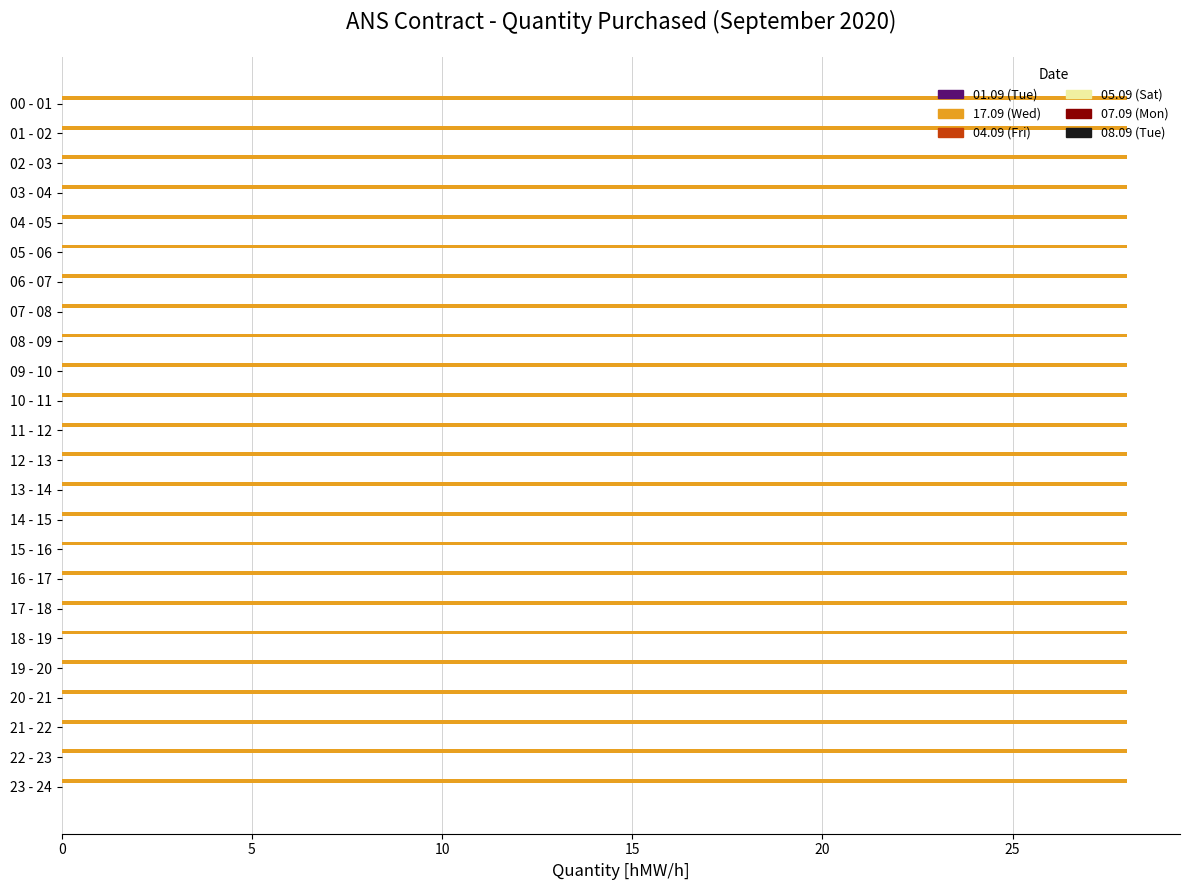

Which has a higher value, 13 - 14 or 22 - 23?

13 - 14